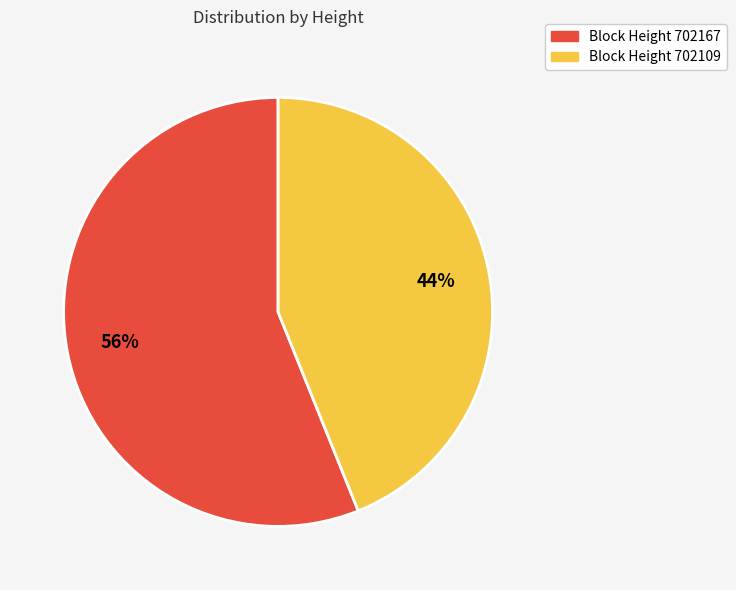

What is the majority slice?

Block Height 702167